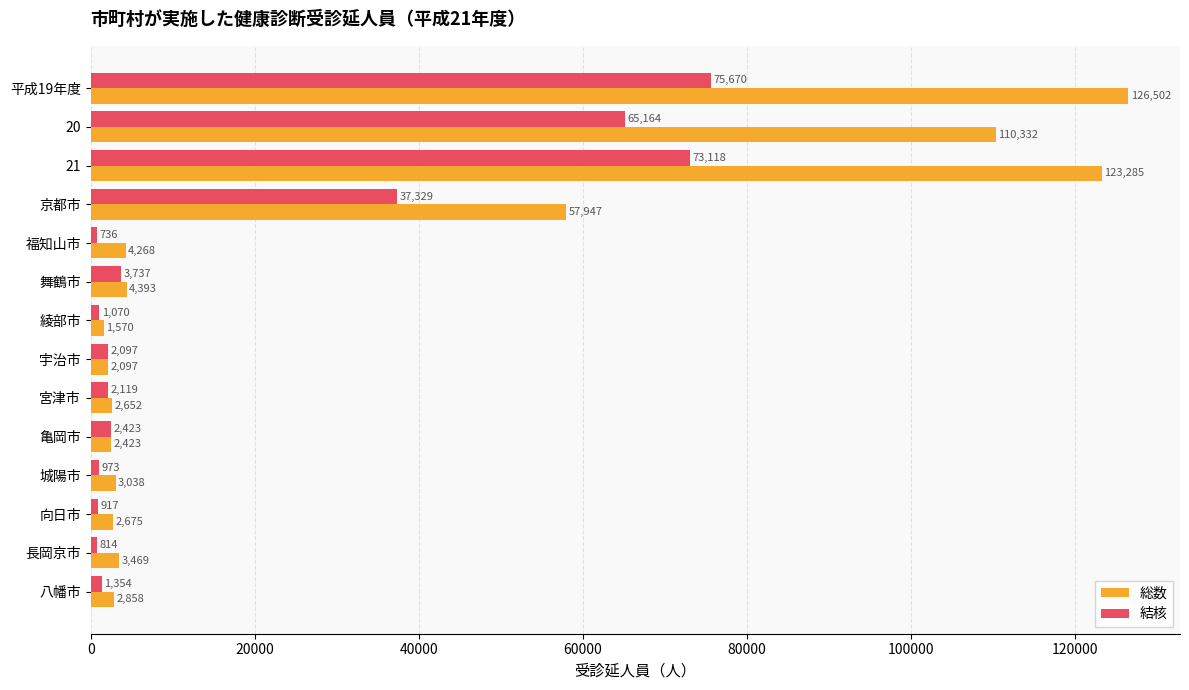

True or false: 総数 has a value of 57947 at 京都市.

True